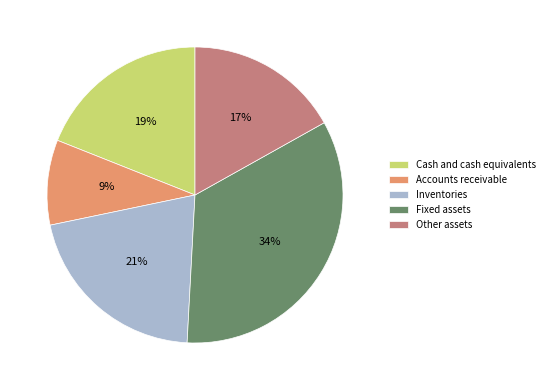

What is the largest slice in the pie chart?

Fixed assets